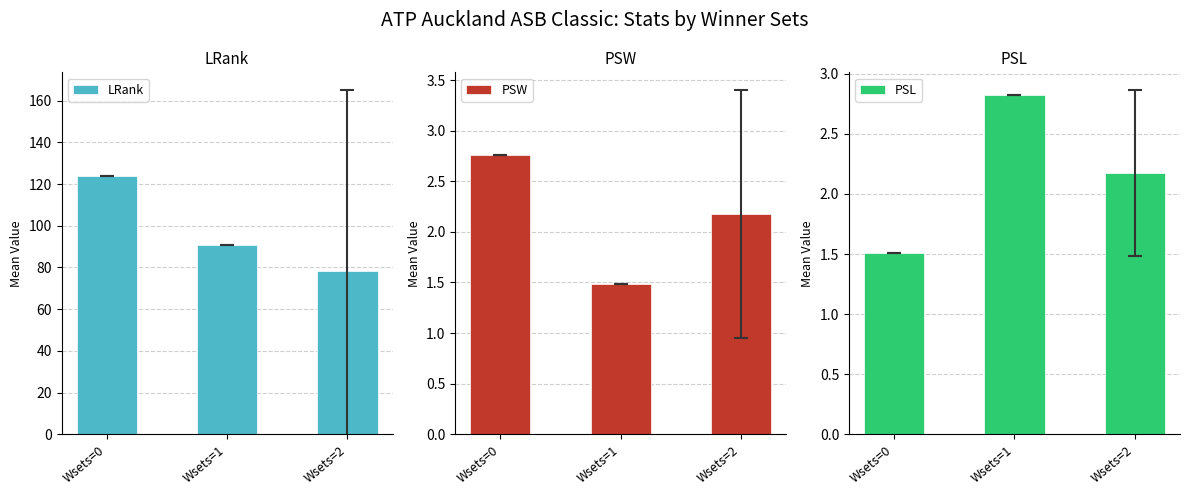

Which series has the largest total across all categories?

LRank